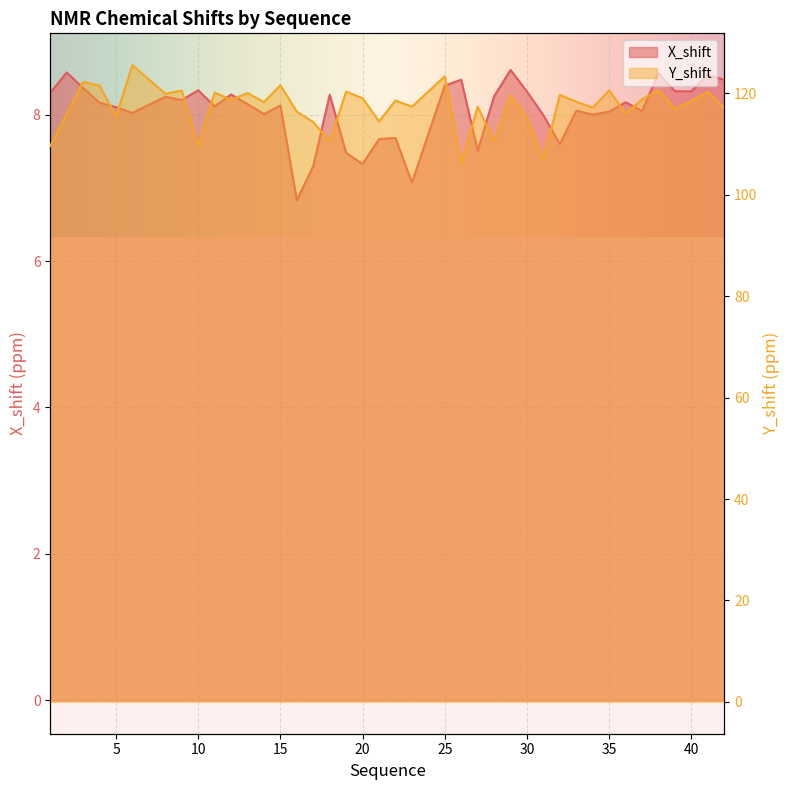

Which label corresponds to the smallest value in the chart?

16